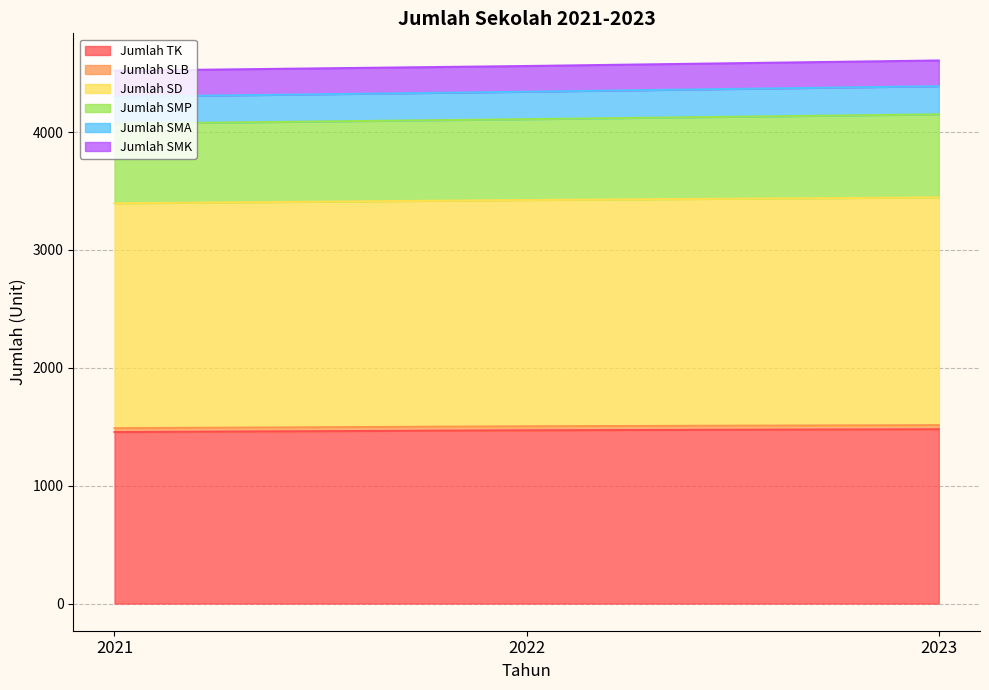

At how many categories does at least one series exceed 4566?

1